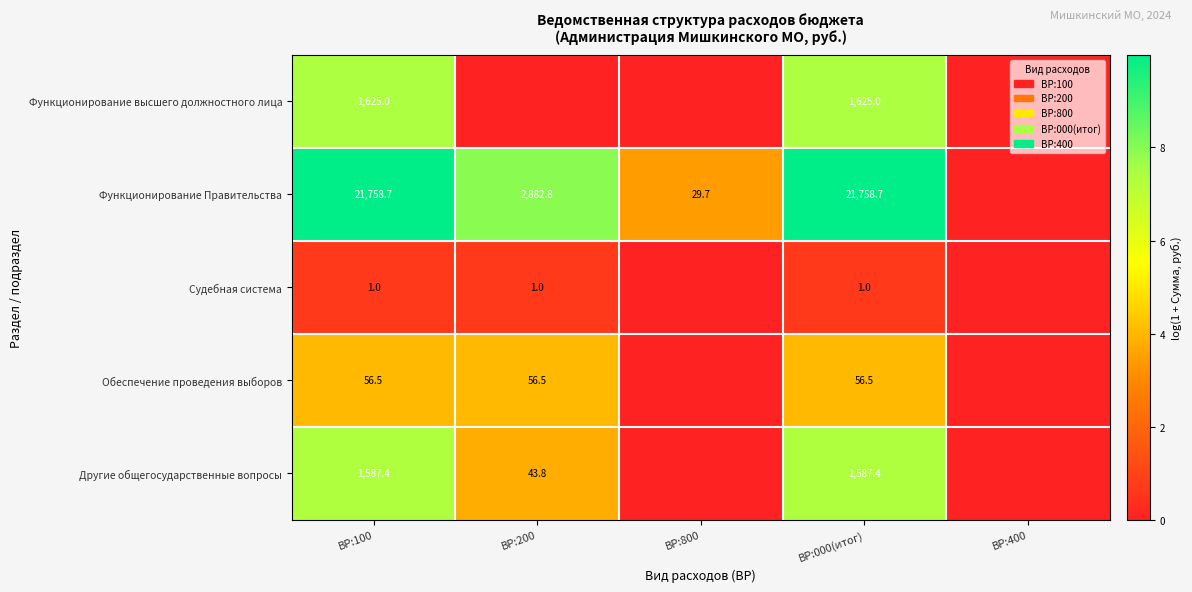

The value of Функционирование высшего должностного лица at ВР:100 is 1056.2. True or false?

False